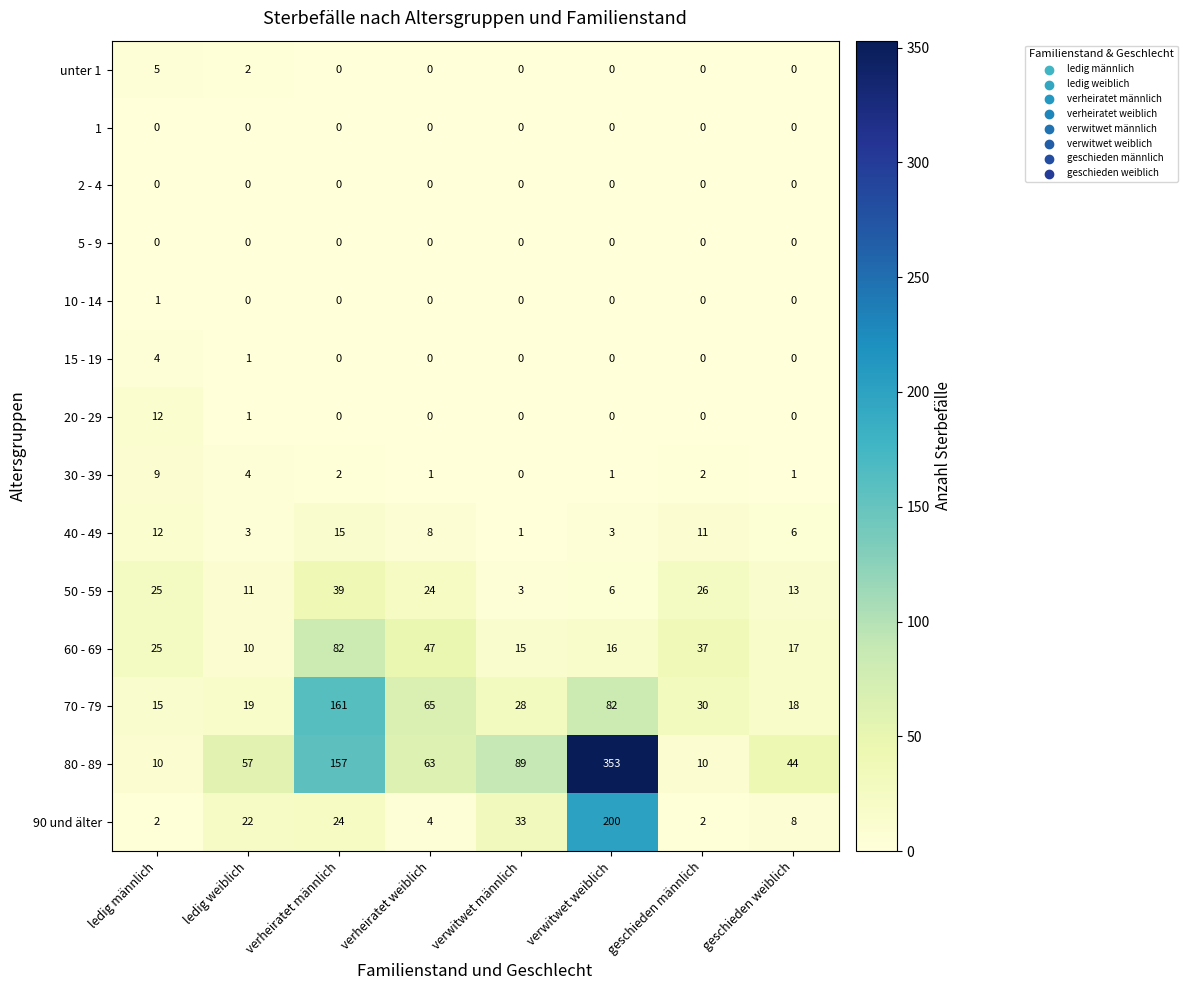

What is the maximum value shown in the chart?

353